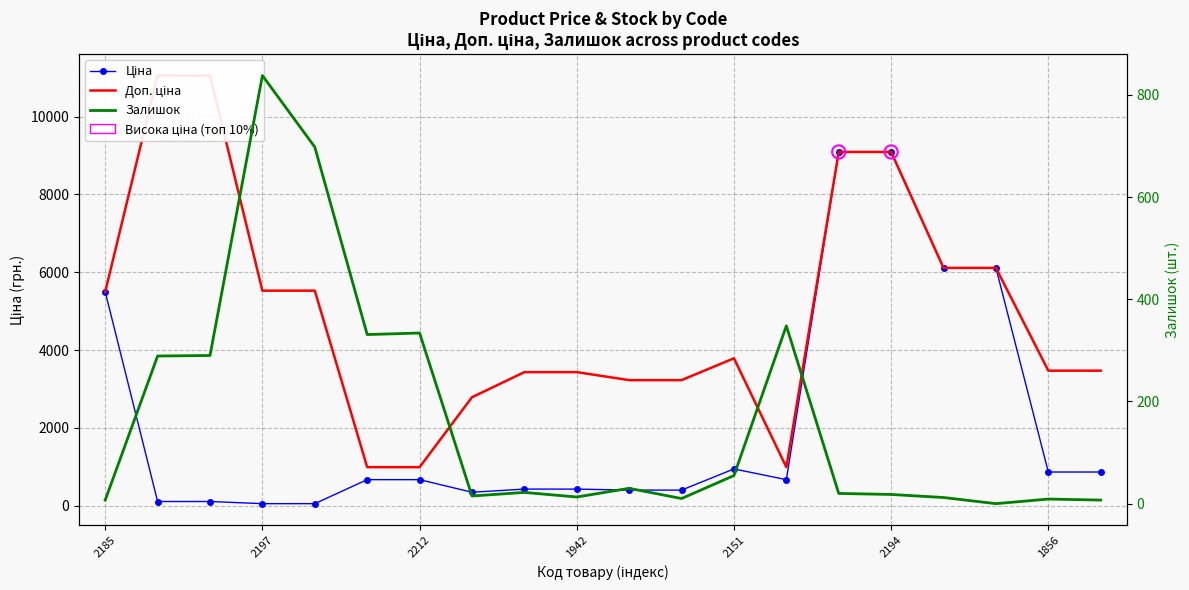

Which series has the widest spread of Y values?

Доп. ціна